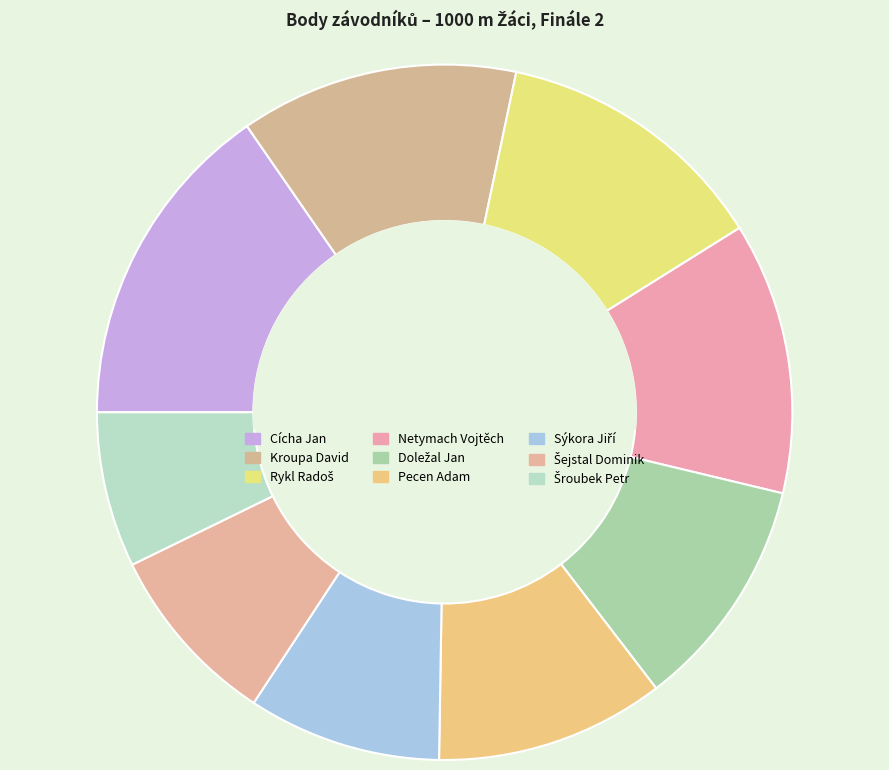

What is the ratio of the value at Sýkora Jiří to the value at Netymach Vojtěch?

0.7